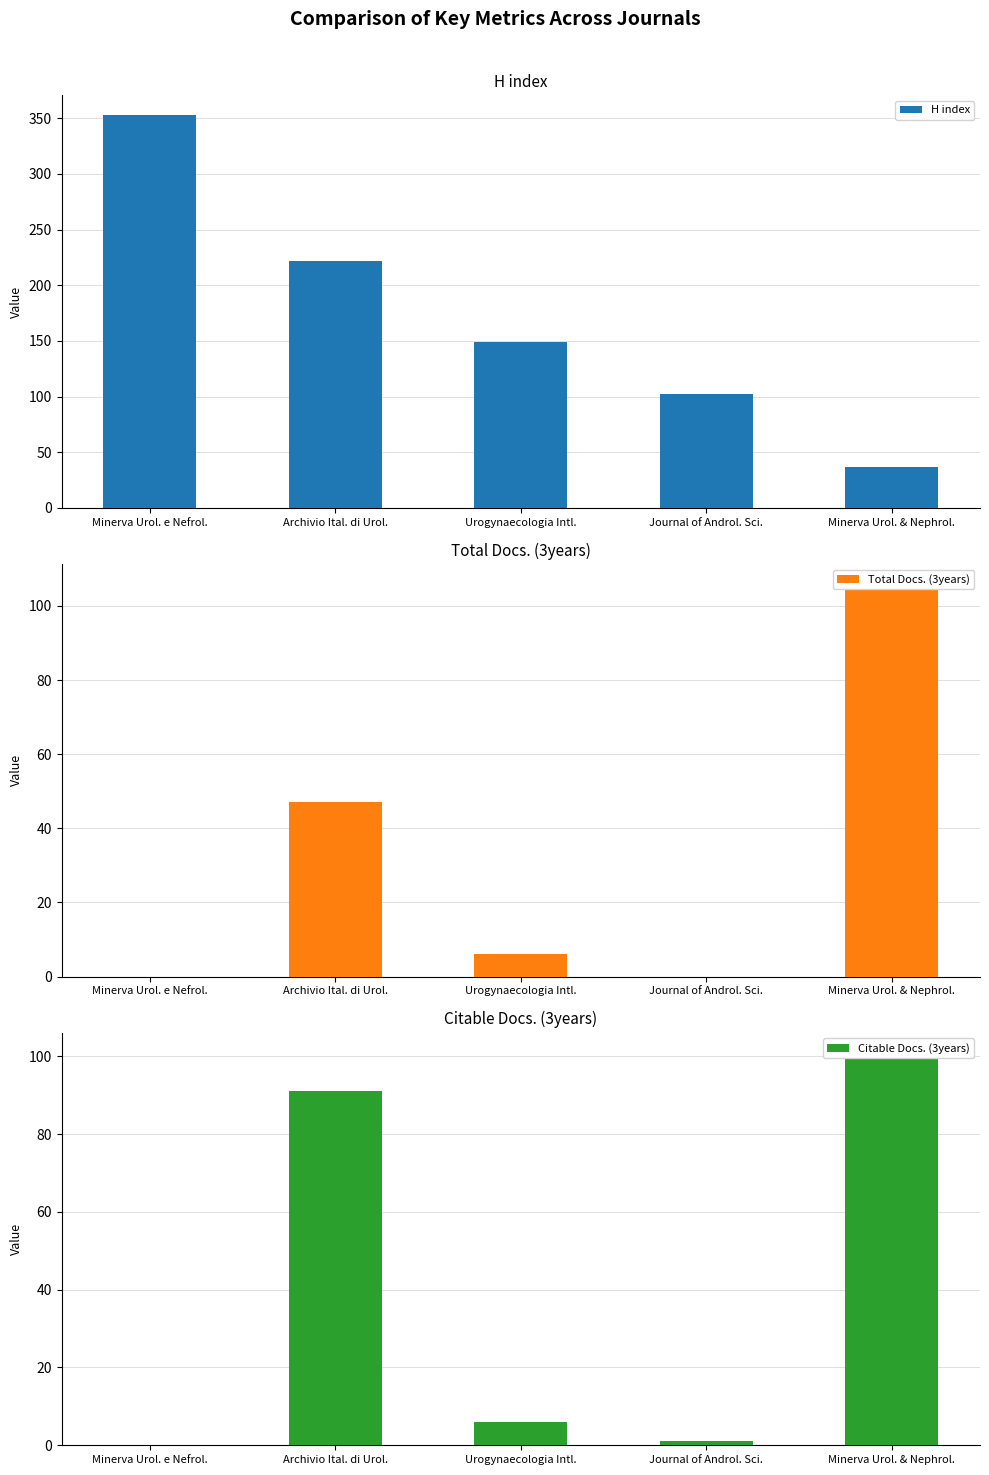

Reading right to left, transcribe all the data shown in this chart.

H index: Minerva Urol. & Nephrol.=37	Journal of Androl. Sci.=102	Urogynaecologia Intl.=149	Archivio Ital. di Urol.=222	Minerva Urol. e Nefrol.=353
Total Docs. (3years): Minerva Urol. & Nephrol.=106	Journal of Androl. Sci.=0	Urogynaecologia Intl.=6	Archivio Ital. di Urol.=47	Minerva Urol. e Nefrol.=0
Citable Docs. (3years): Minerva Urol. & Nephrol.=101	Journal of Androl. Sci.=1	Urogynaecologia Intl.=6	Archivio Ital. di Urol.=91	Minerva Urol. e Nefrol.=0